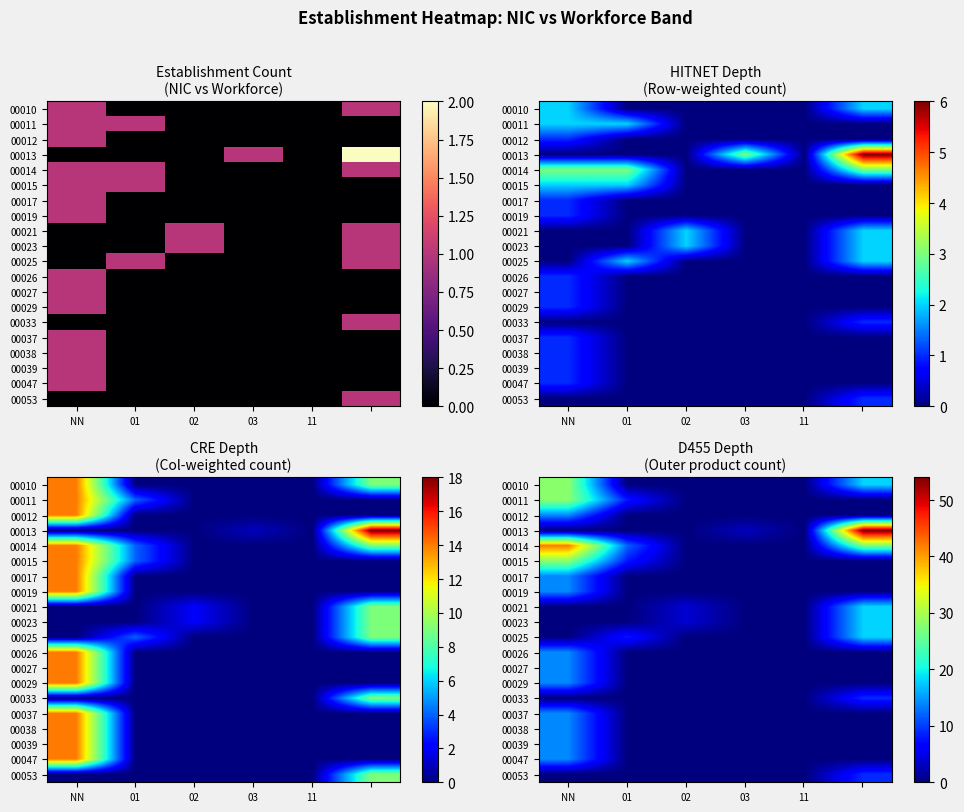

How many distinct data groups are displayed?

20